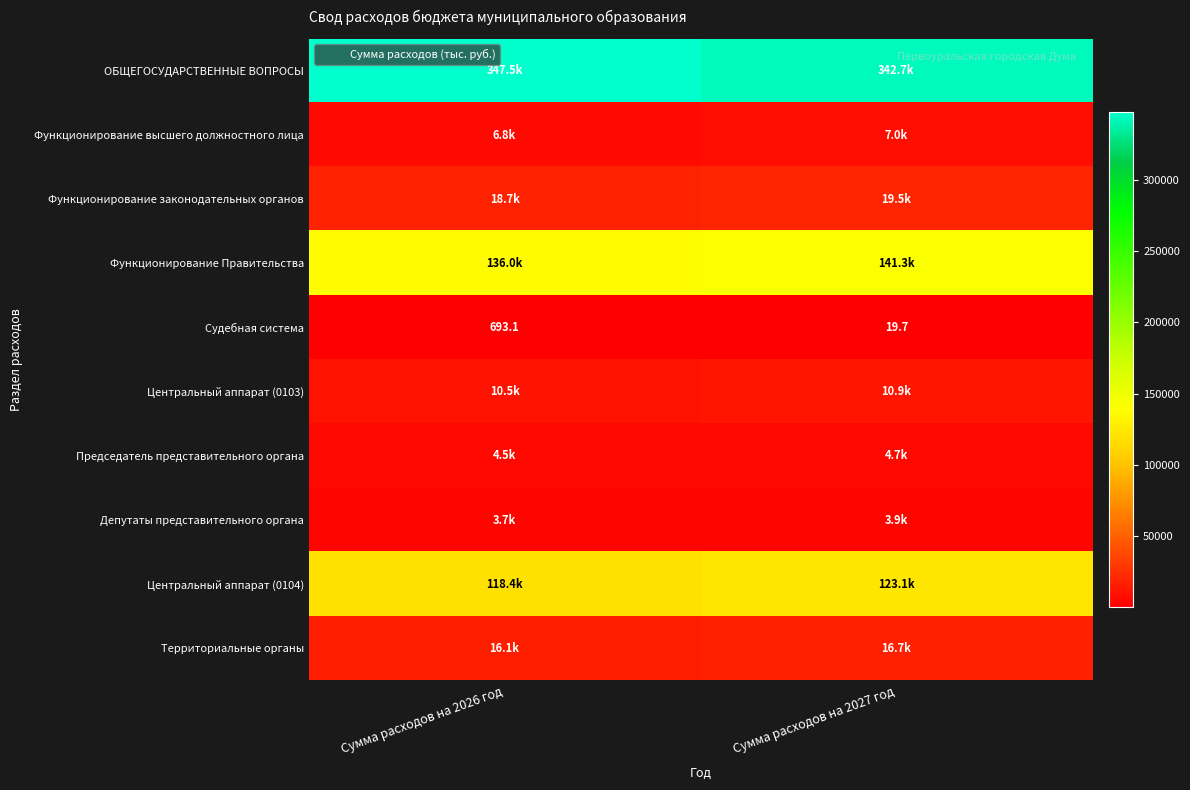

List the series in order of their peak value, highest first.

ОБЩЕГОСУДАРСТВЕННЫЕ ВОПРОСЫ, Функционирование Правительства, Центральный аппарат (0104), Функционирование законодательных органов, Территориальные органы, Центральный аппарат (0103), Функционирование высшего должностного лица, Председатель представительного органа, Депутаты представительного органа, Судебная система